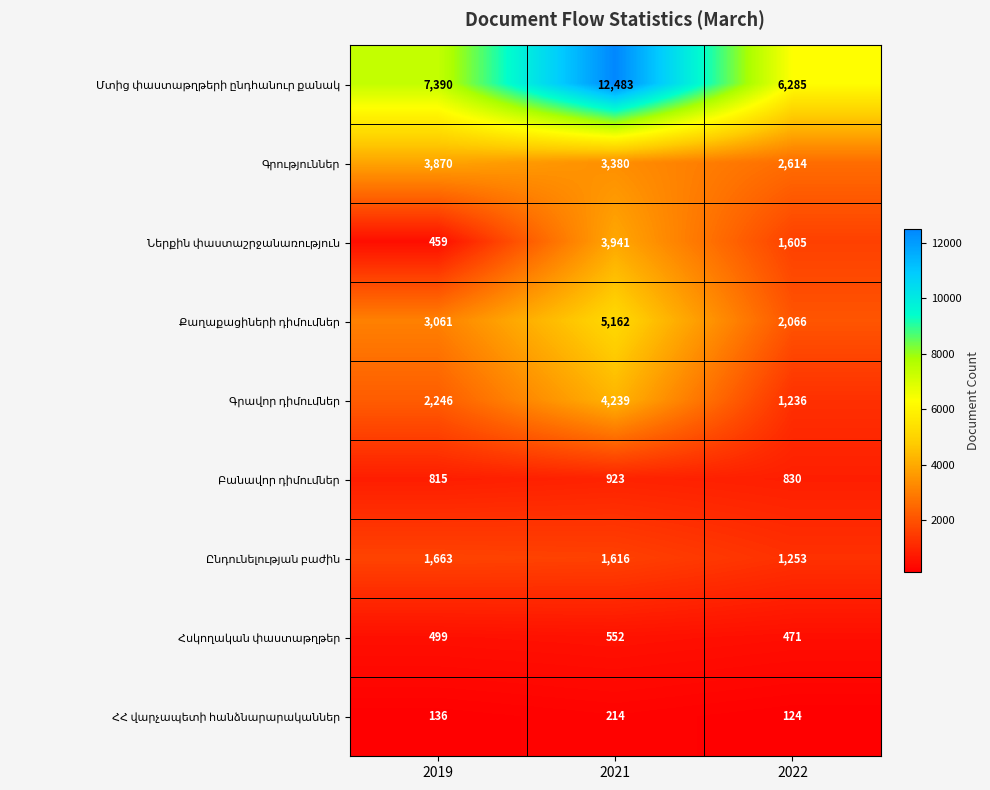

What is the total value across all series at 2019?

20139